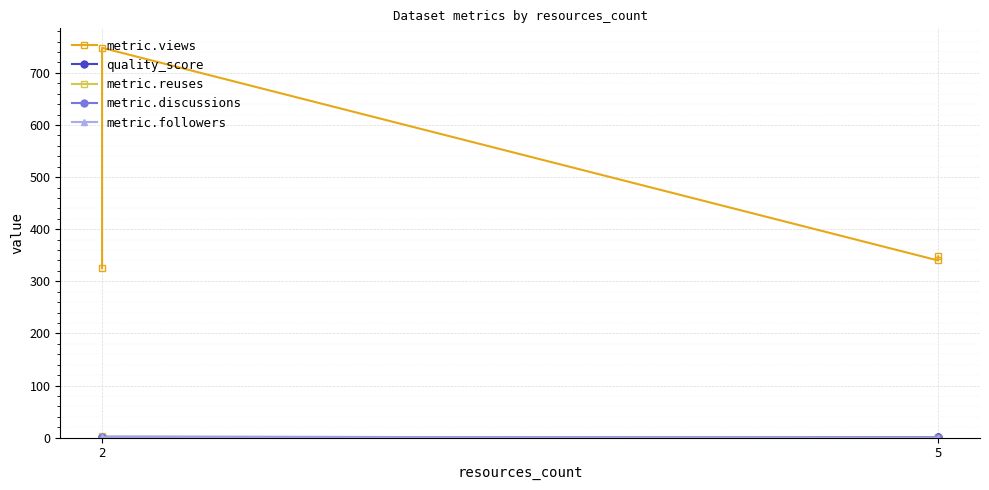

Count the number of categories in the chart.

4